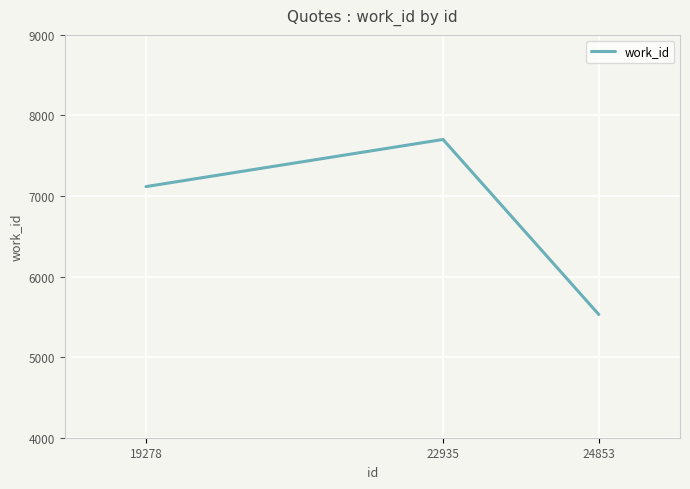

What is the approximate value at 19278, to the nearest 100?

7100